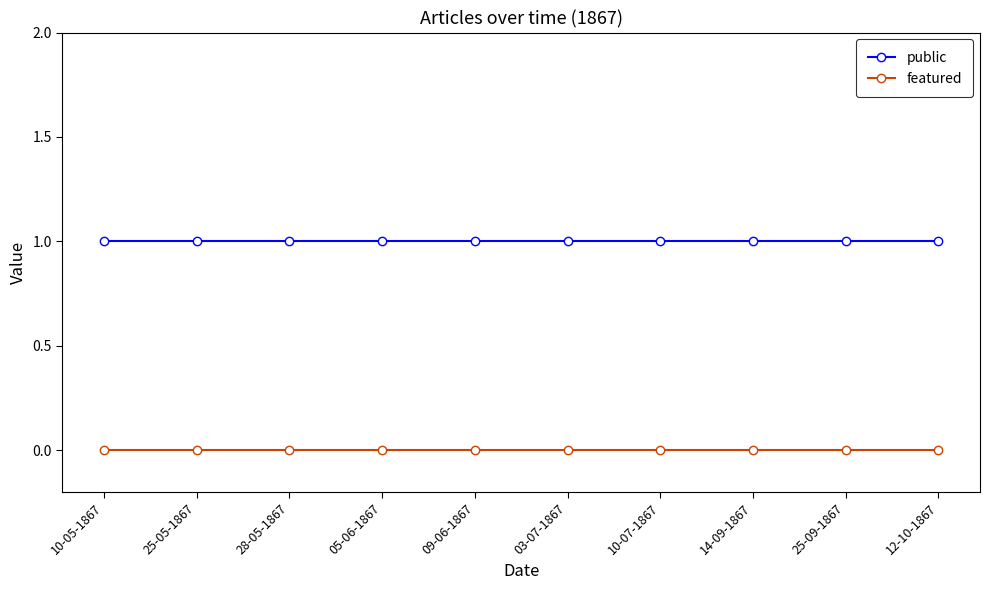

How many lines are shown in the chart?

2